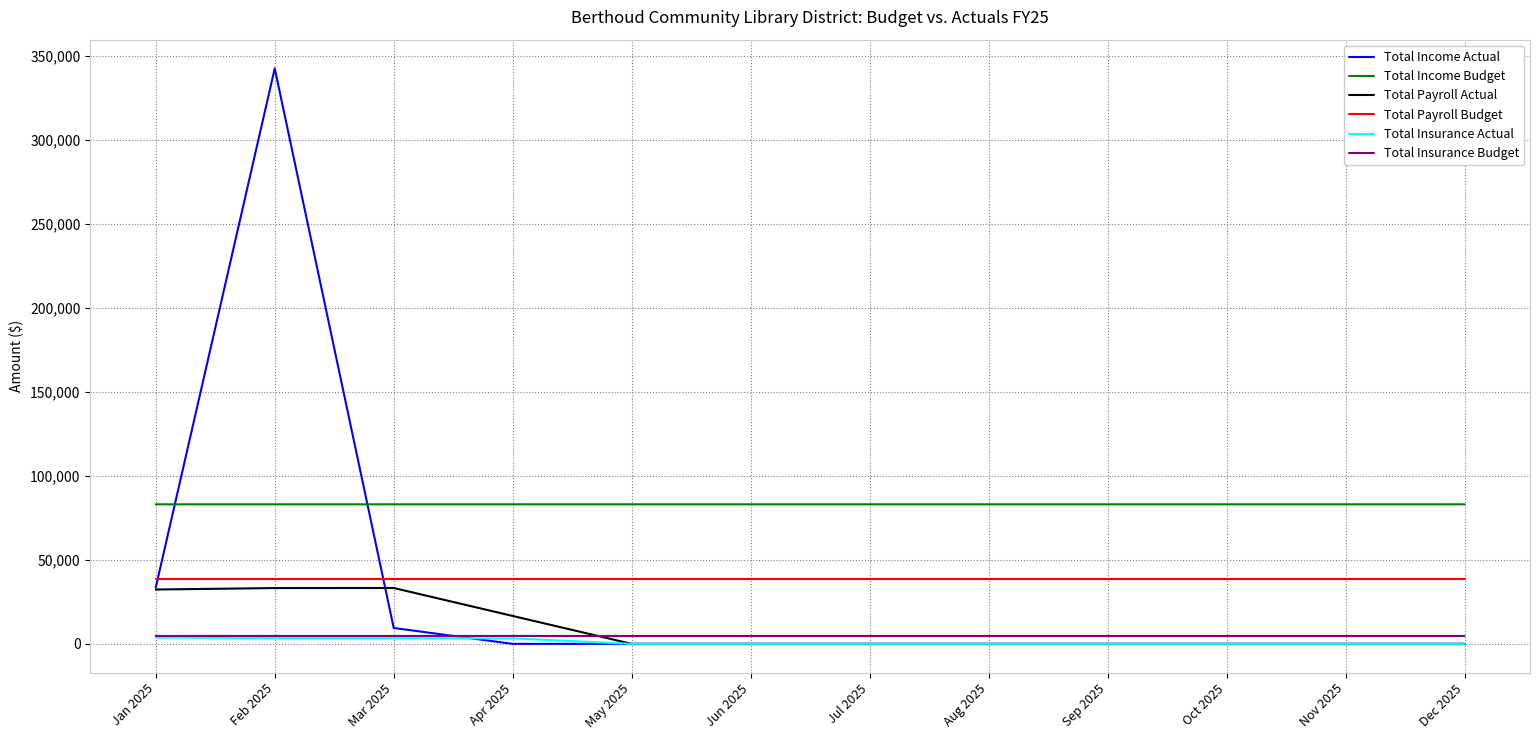

What is the sum of the Total Insurance Budget values at Oct 2025 and Mar 2025?

9416.7